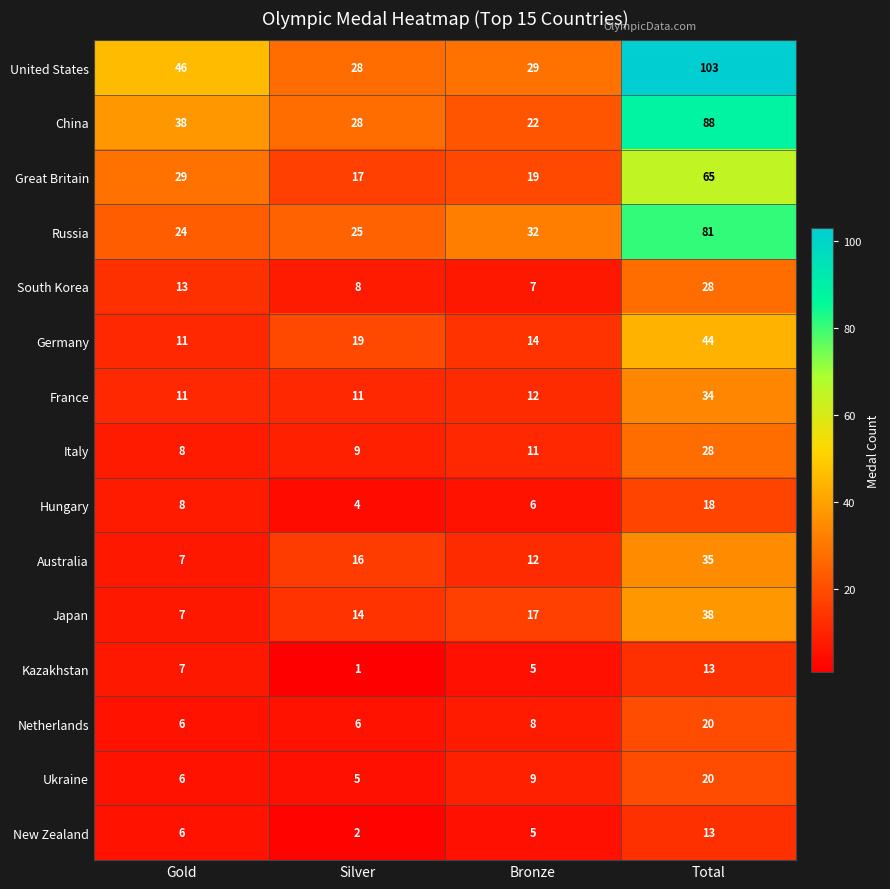

List the labels in order of Ukraine value, largest first.

Total, Bronze, Gold, Silver